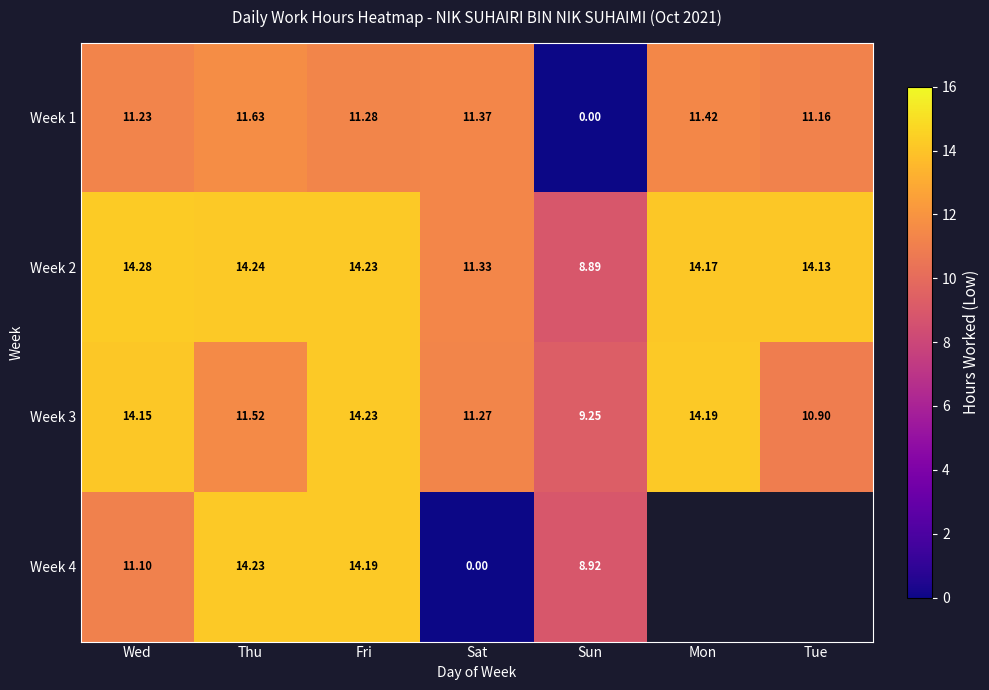

What is the spread (max minus min) of values at Wed?

3.2